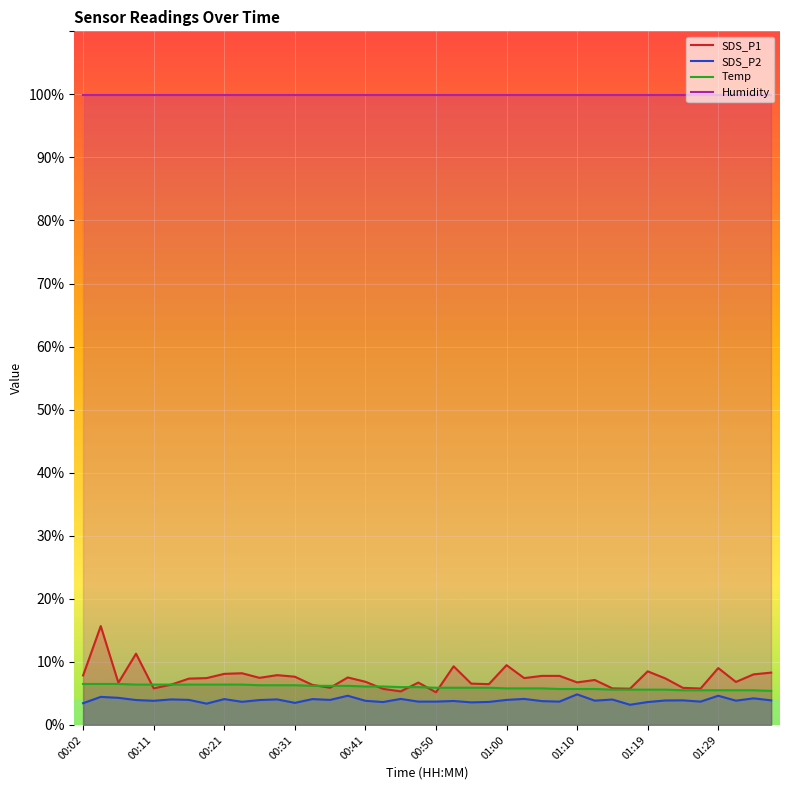

Rank the series at 31 from lowest to highest value.

SDS_P2, Temp, SDS_P1, Humidity